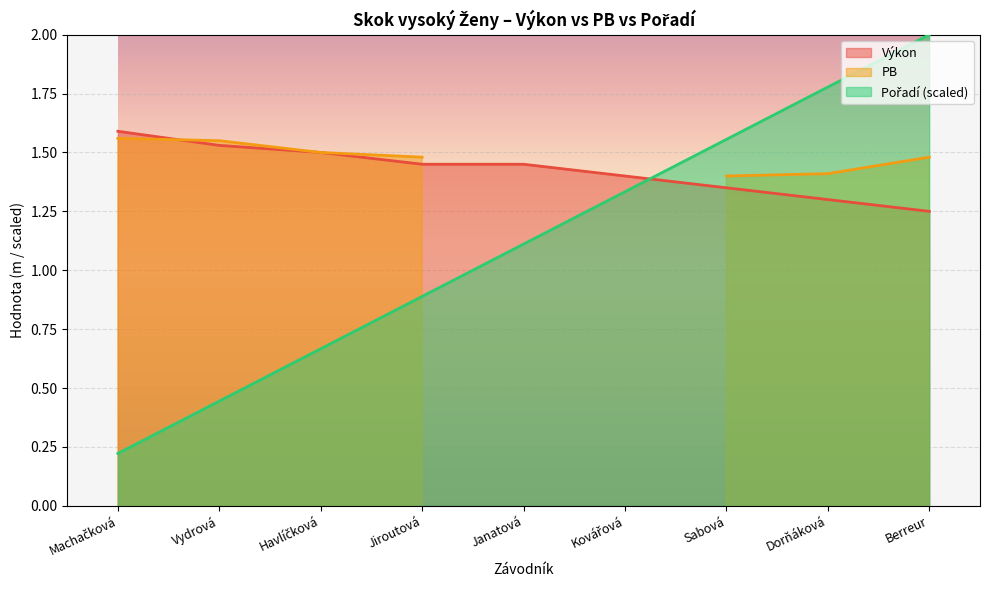

After their last crossing, which series has the higher values: Pořadí or Výkon?

Pořadí